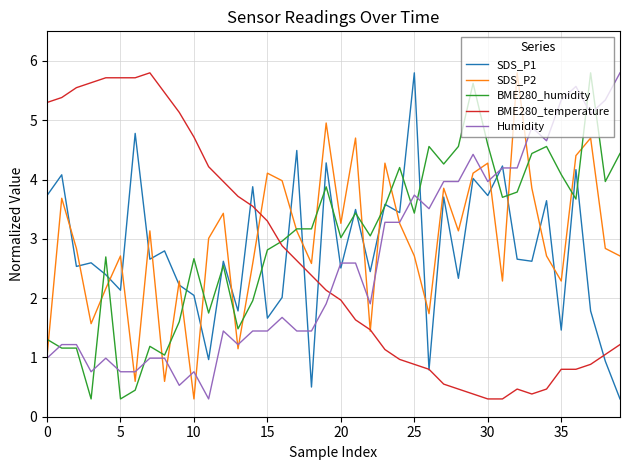

True or false: SDS_P1 and SDS_P2 intersect in this chart.

True